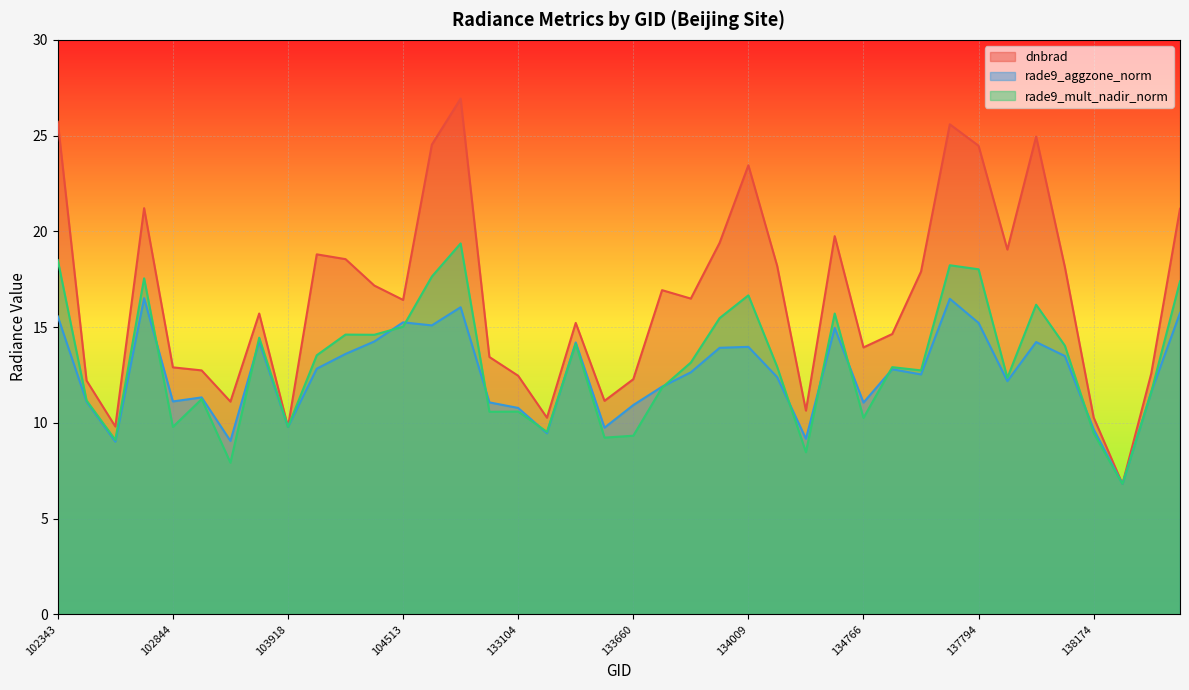

The value of dnbrad at 137780 is 4.1. True or false?

False